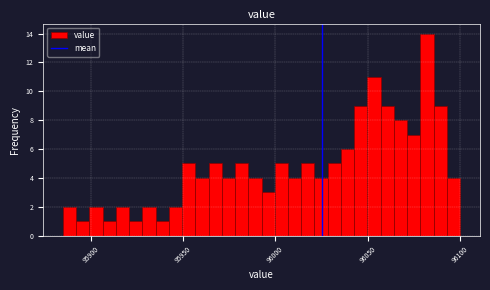

Around what value on the x-axis is the tallest bar? Give the approximate position of its centre, as read against the axis.

96080